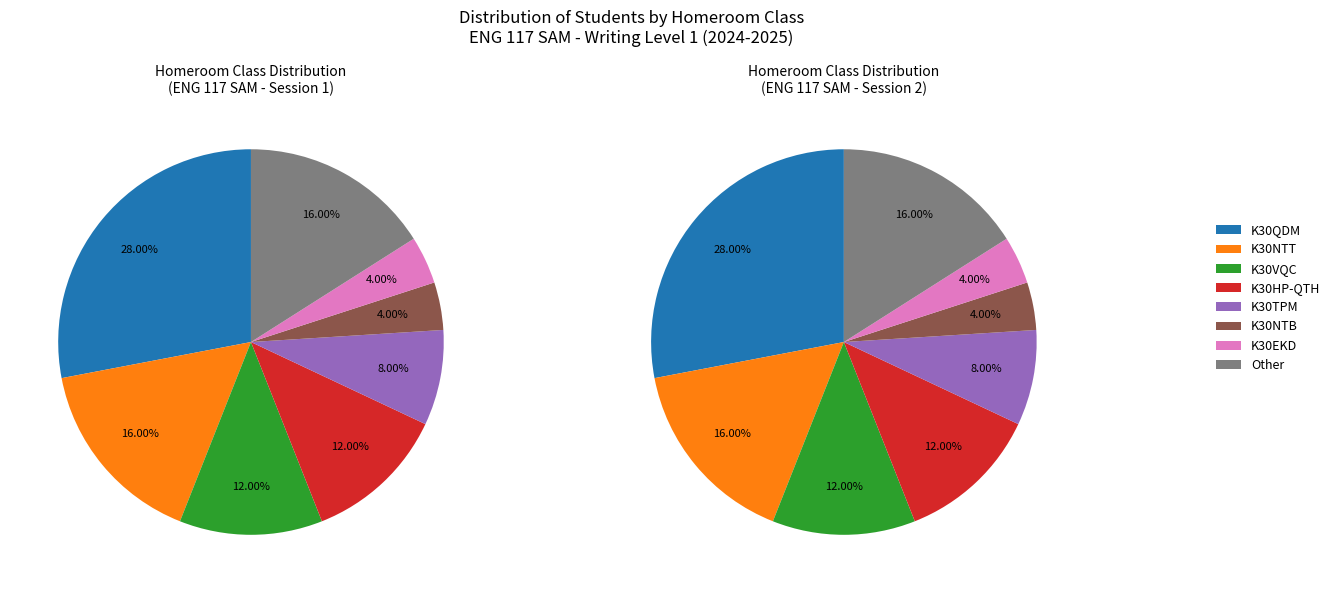

To the nearest percent, what portion does K30TPM represent?

8%